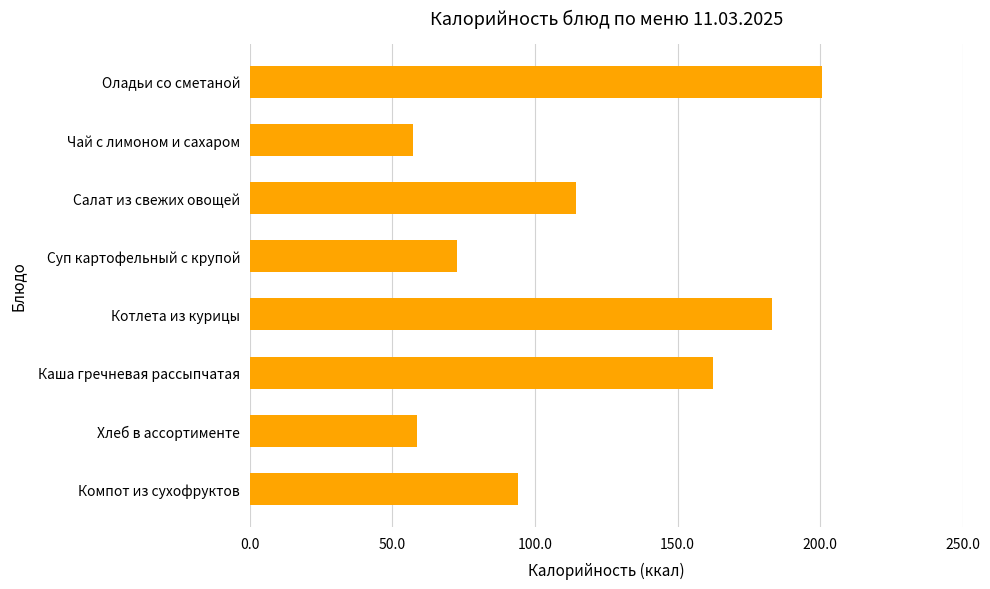

The value at Чай с лимоном и сахаром is 11.7. True or false?

False